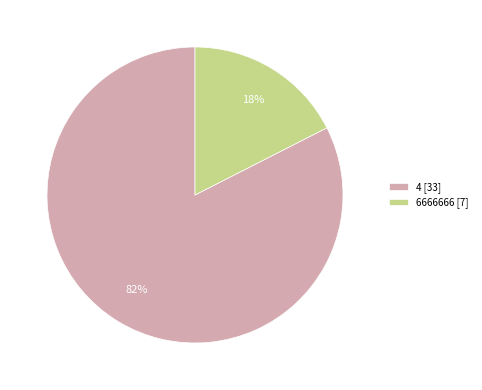

What is the largest slice in the pie chart?

4